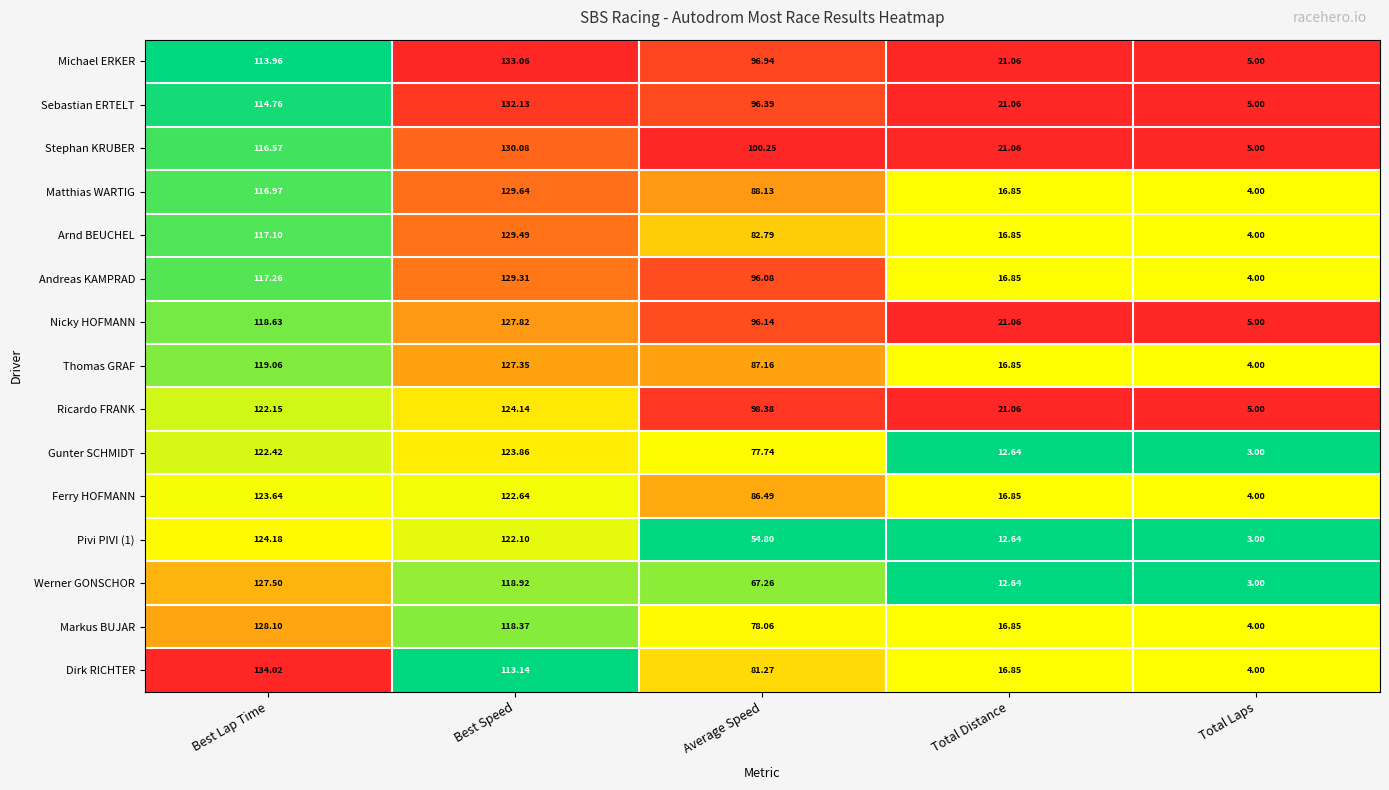

How many categories are shown in the chart?

5